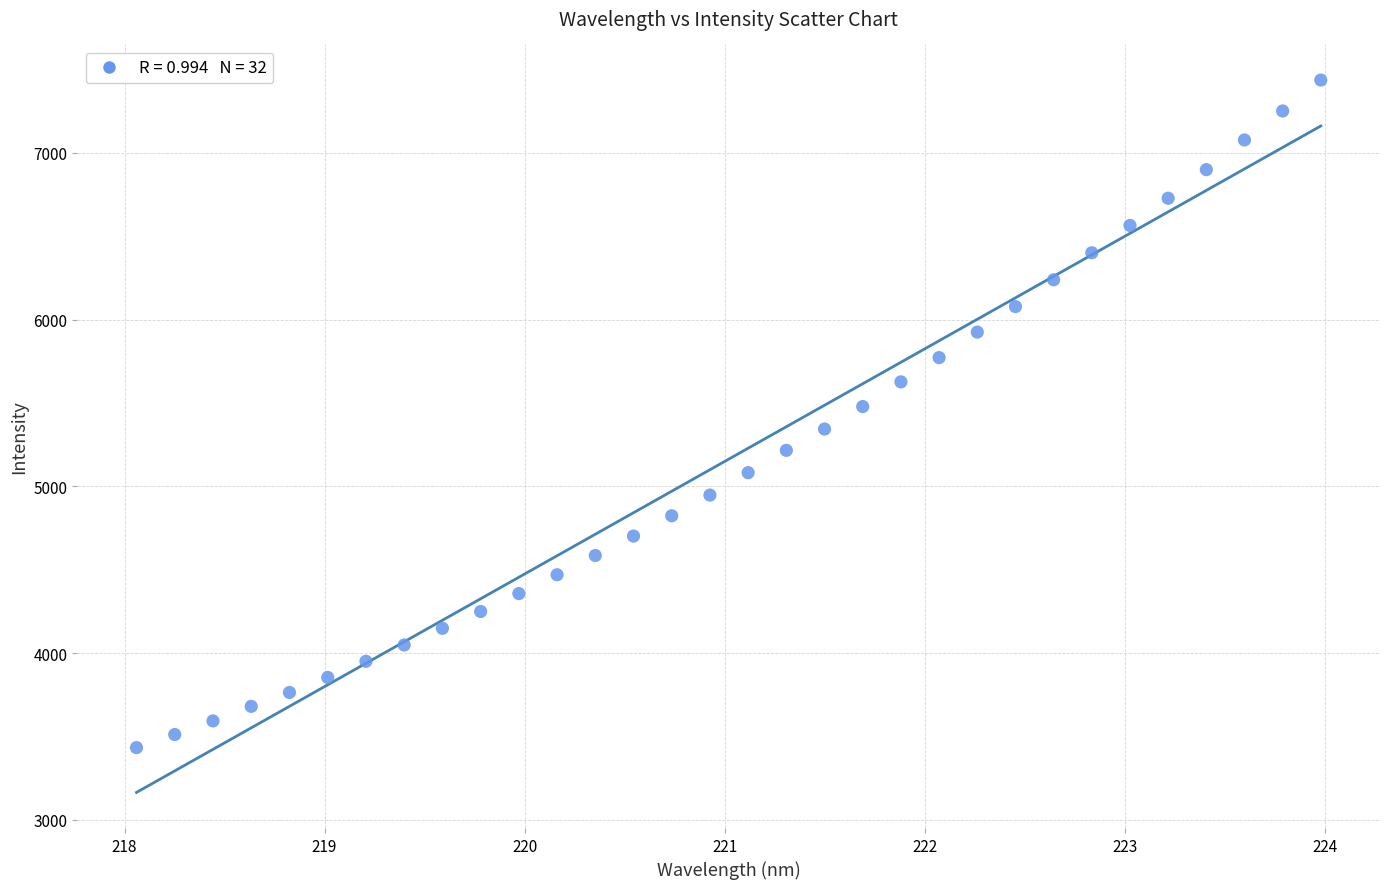

What is the range of Y values (max minus min)?

4002.0